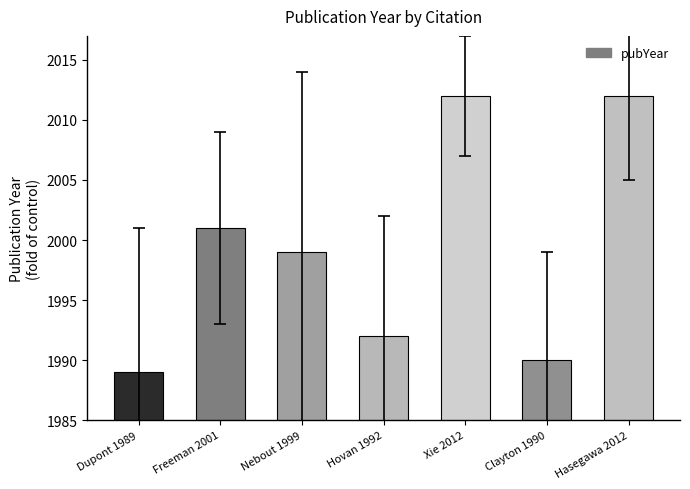

Reading right to left, what are all the values shown in this chart?

2012	1990	2012	1992	1999	2001	1989